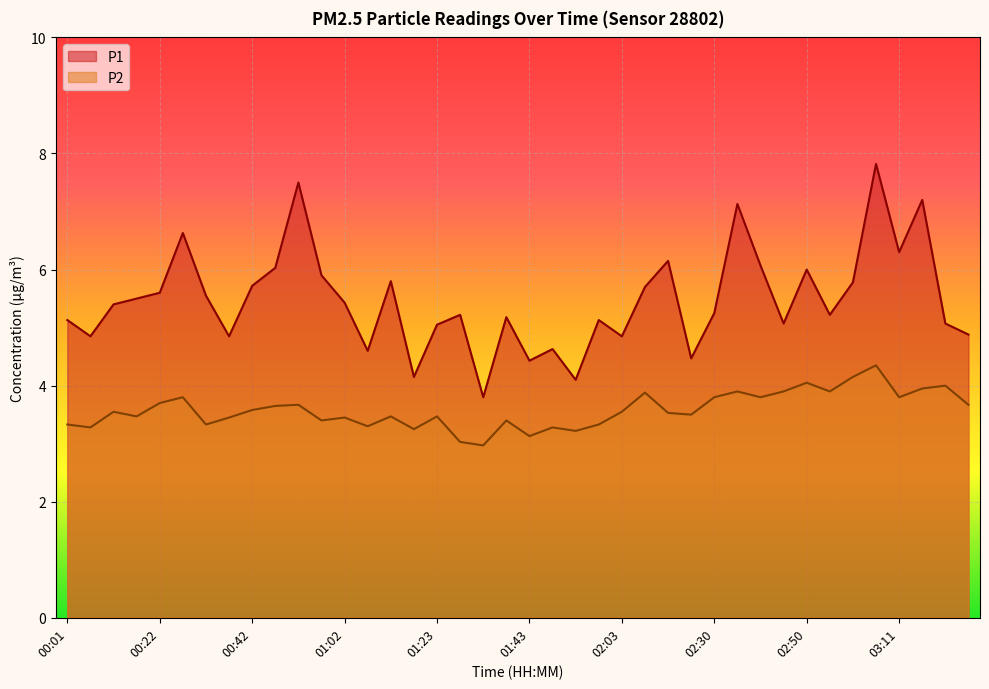

Between 00:47 and 00:11, which is larger?

00:47